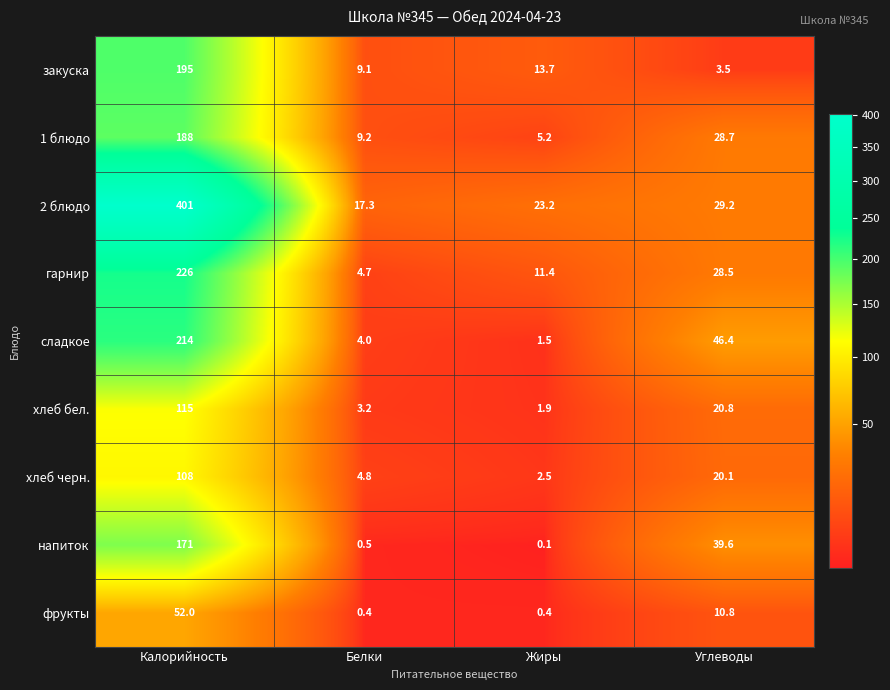

What is the difference between the highest and lowest values at Калорийность?

349.0